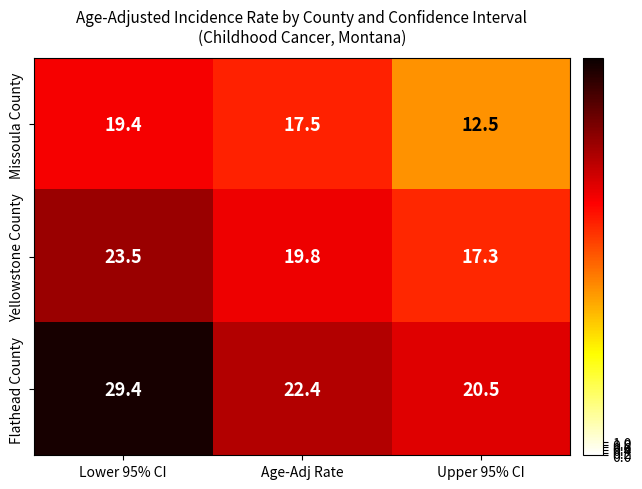

What is the difference between the Flathead County values at Upper 95% CI and Lower 95% CI?

8.9